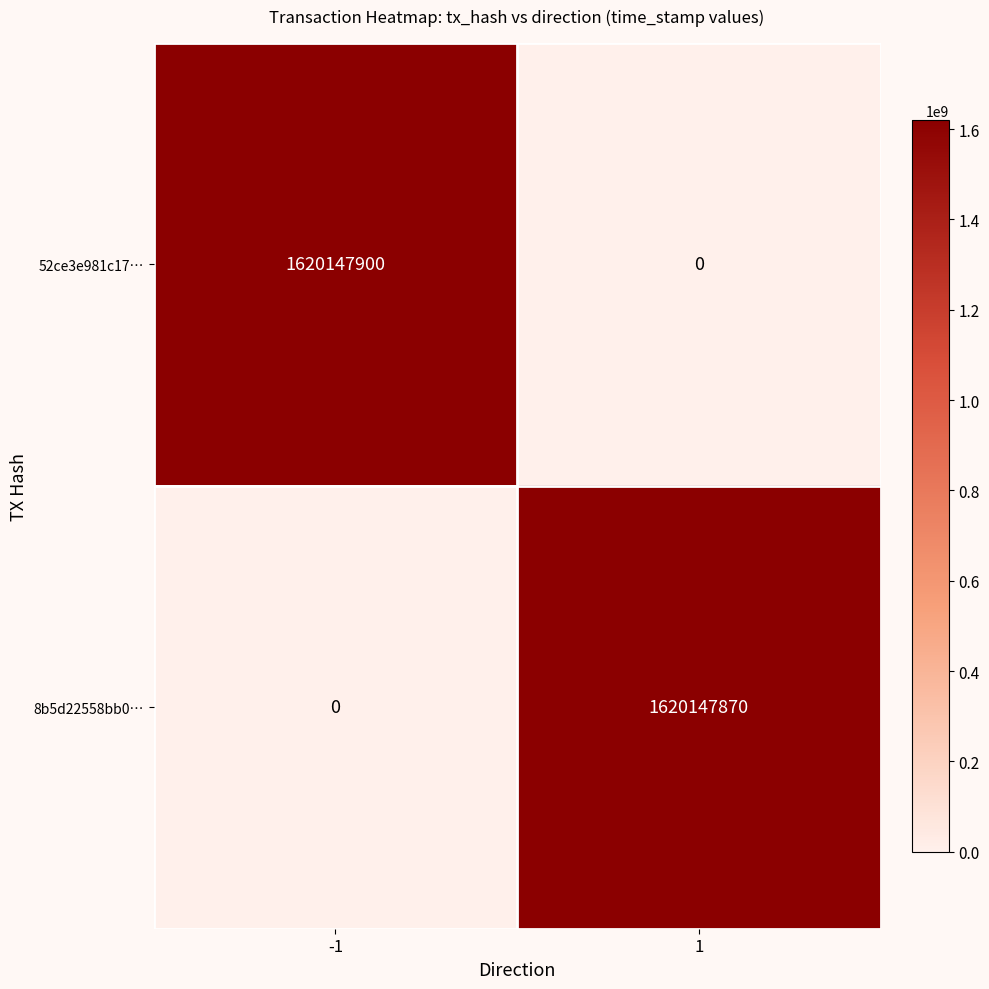

Which series changed the most between -1 and 1?

52ce3e981c17…